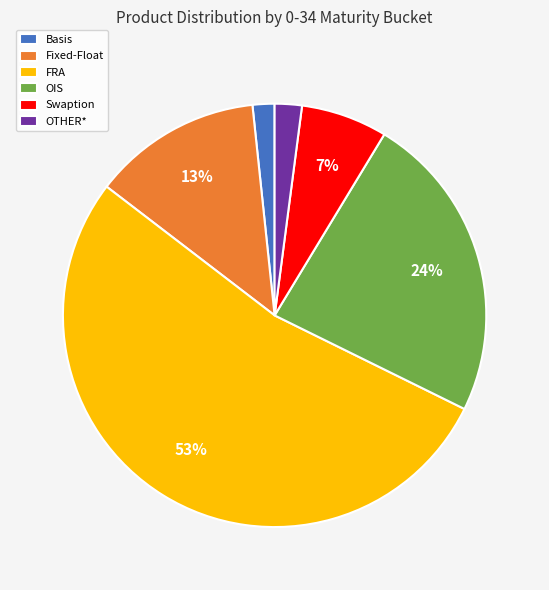

Which category has the biggest portion of the pie?

FRA